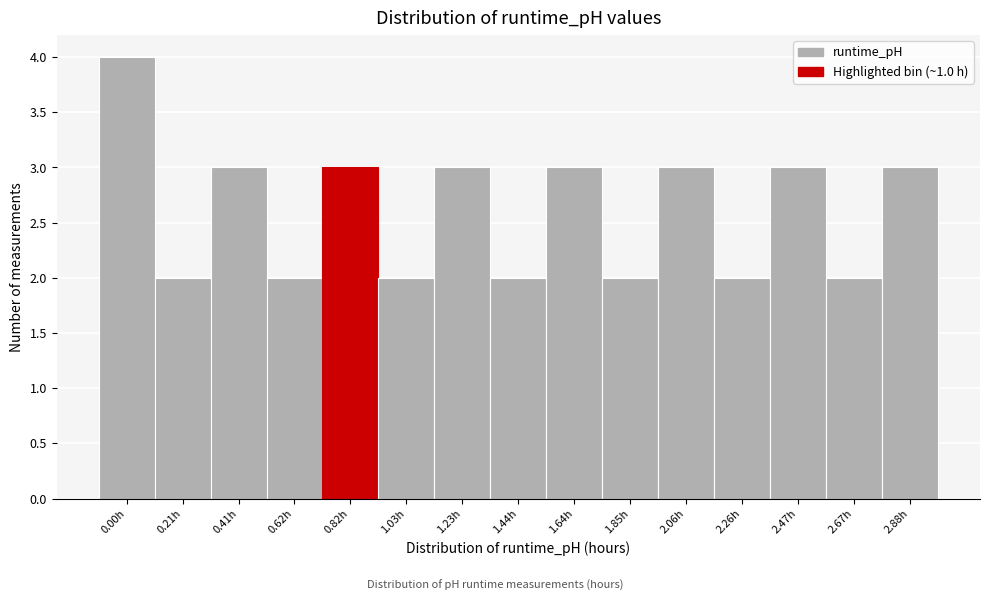

Reading left to right, extract all data points from this chart.

4	2	3	2	3	2	3	2	3	2	3	2	3	2	3